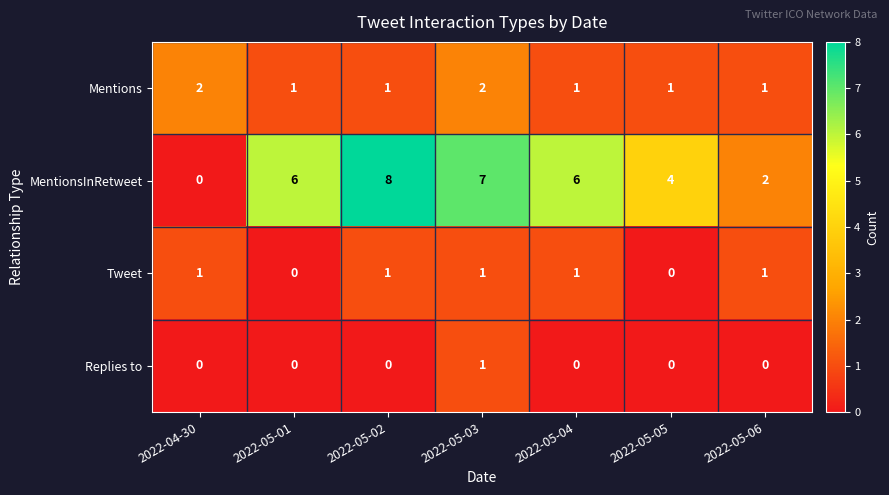

What is the approximate value of MentionsInRetweet at 2022-05-04?

6